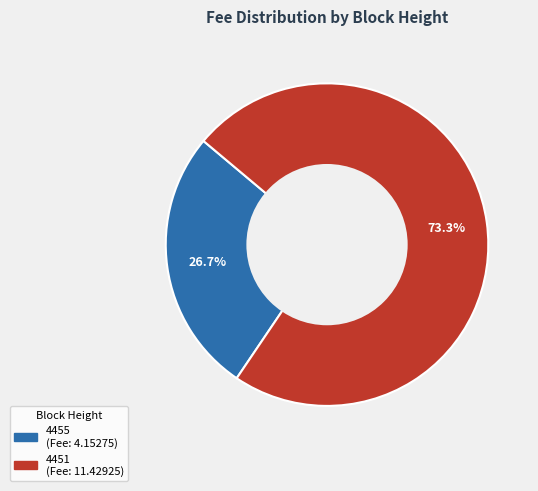

Rank the categories by value from lowest to highest.

4455, 4451